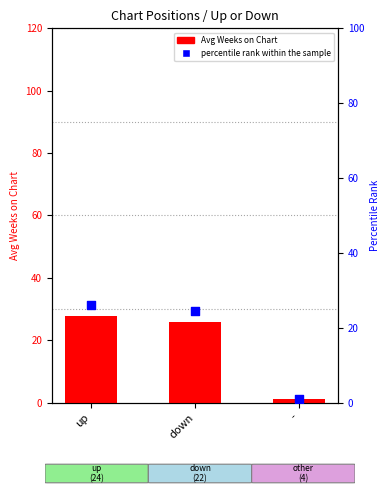

At how many categories does at least one series exceed 17?

2